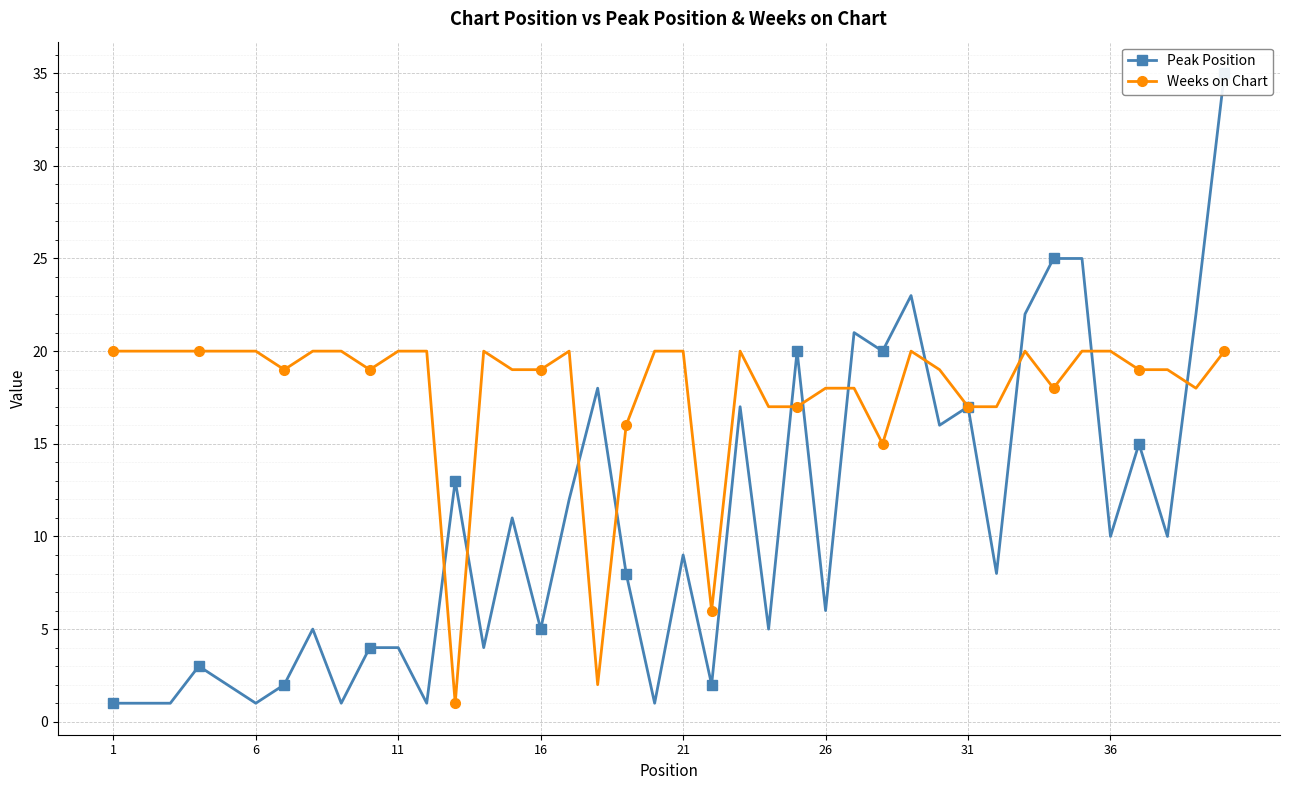

What are all the series names shown in the legend?

Peak Position, Weeks on Chart